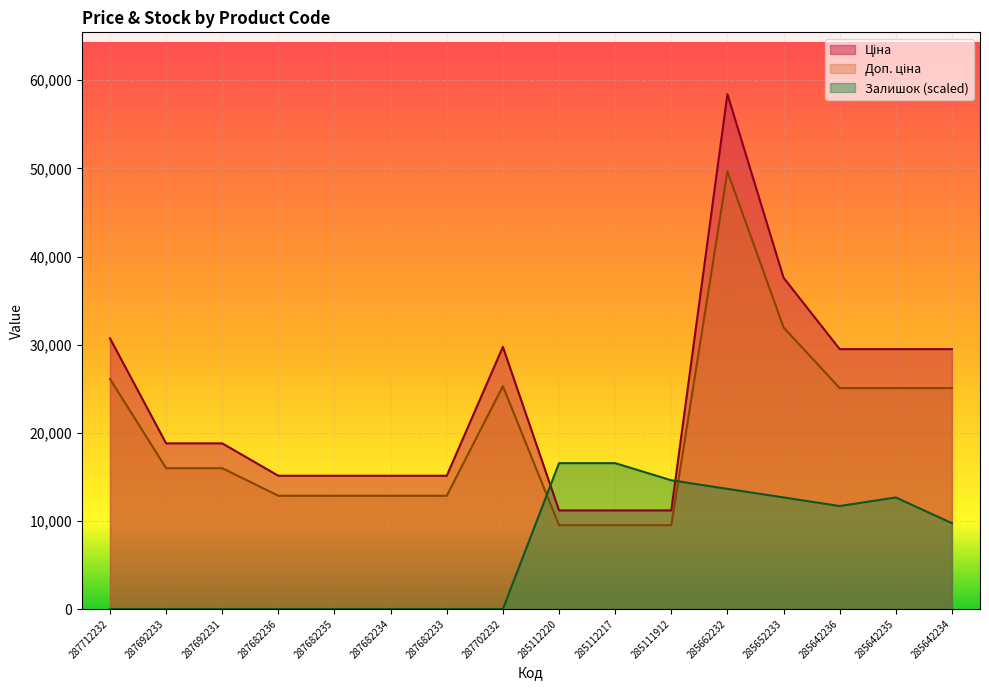

At 285112217, list the series in order from largest to smallest.

Залишок, Ціна, Доп. ціна